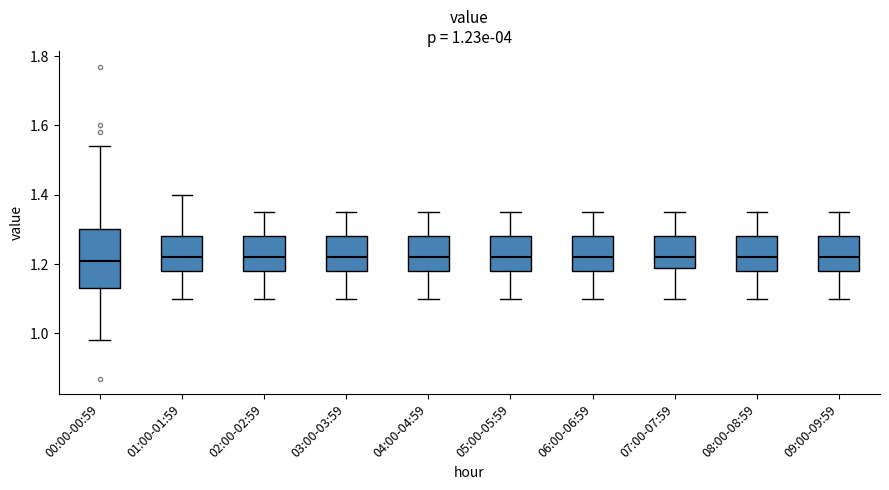

Comparing the boxes themselves (not the whiskers), which one is the tallest?

00:00-00:59